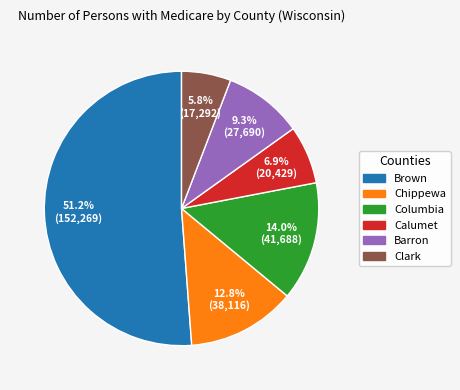

To the nearest percent, what is the difference between the Columbia and Calumet slice percentages?

7%